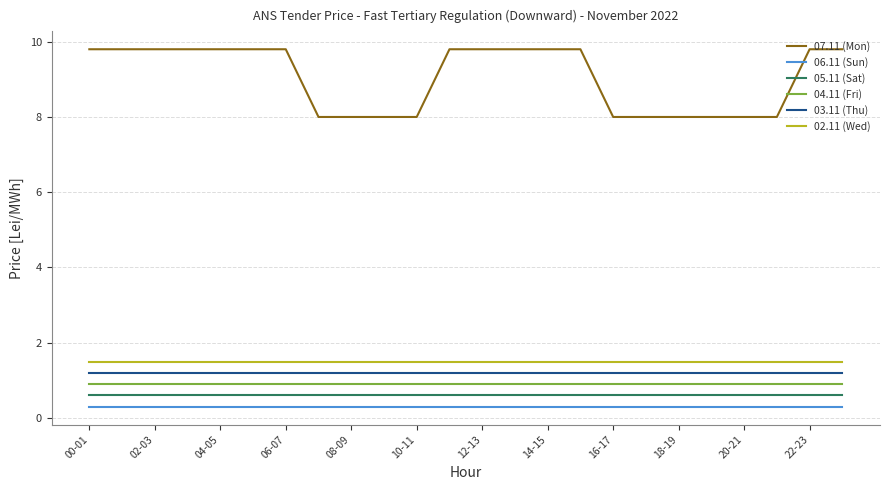

True or false: 02.11 (Wed) and 04.11 (Fri) intersect in this chart.

False